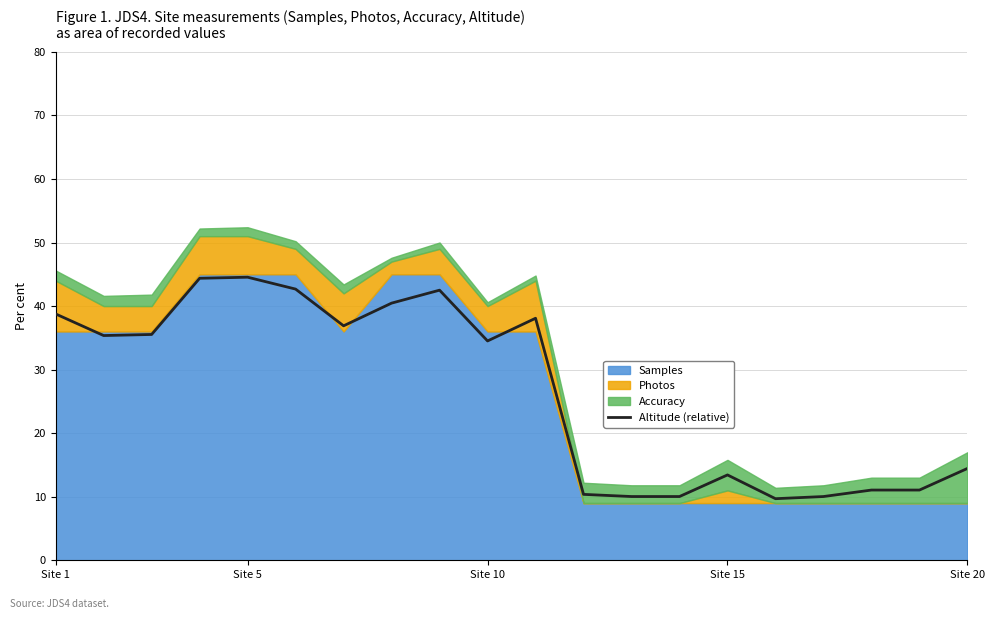

How many points are lower than both their immediate neighbors (excluding endpoints)?

4